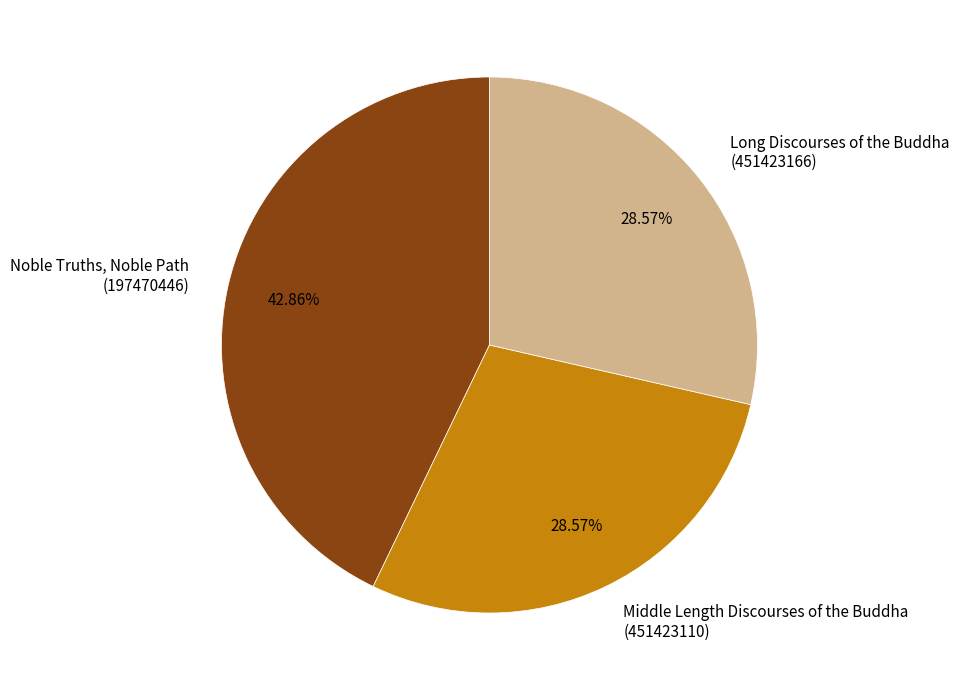

To the nearest percent, what portion does Long Discourses of the Buddha represent?

29%